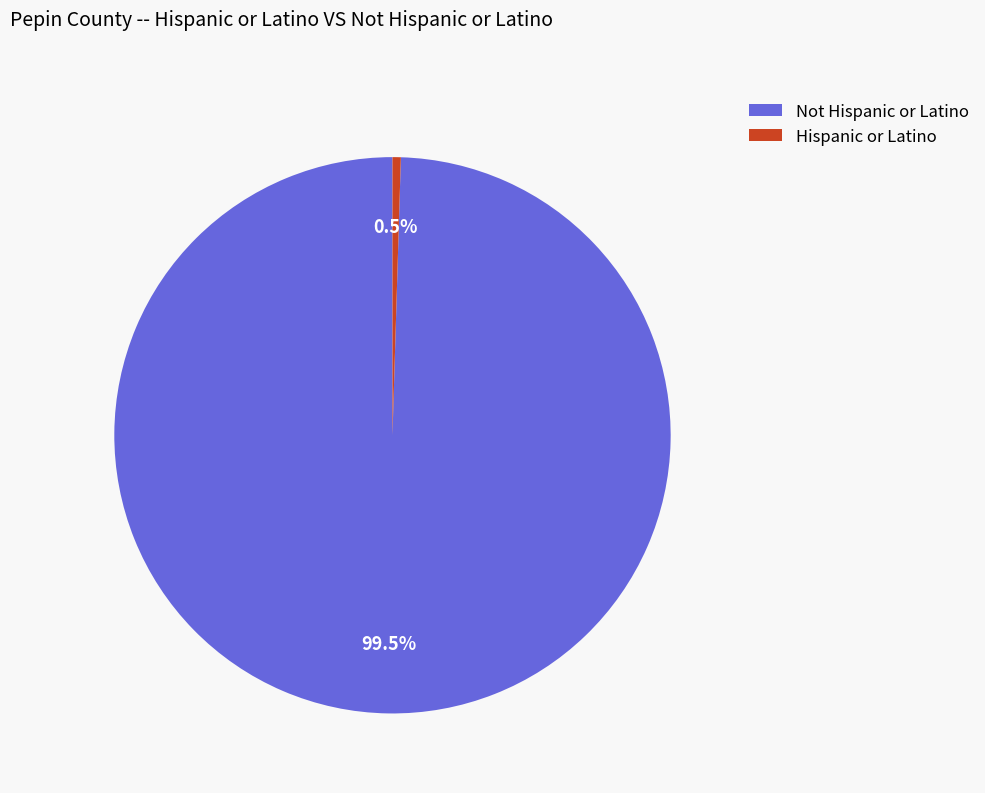

Does any single category account for the majority?

Yes